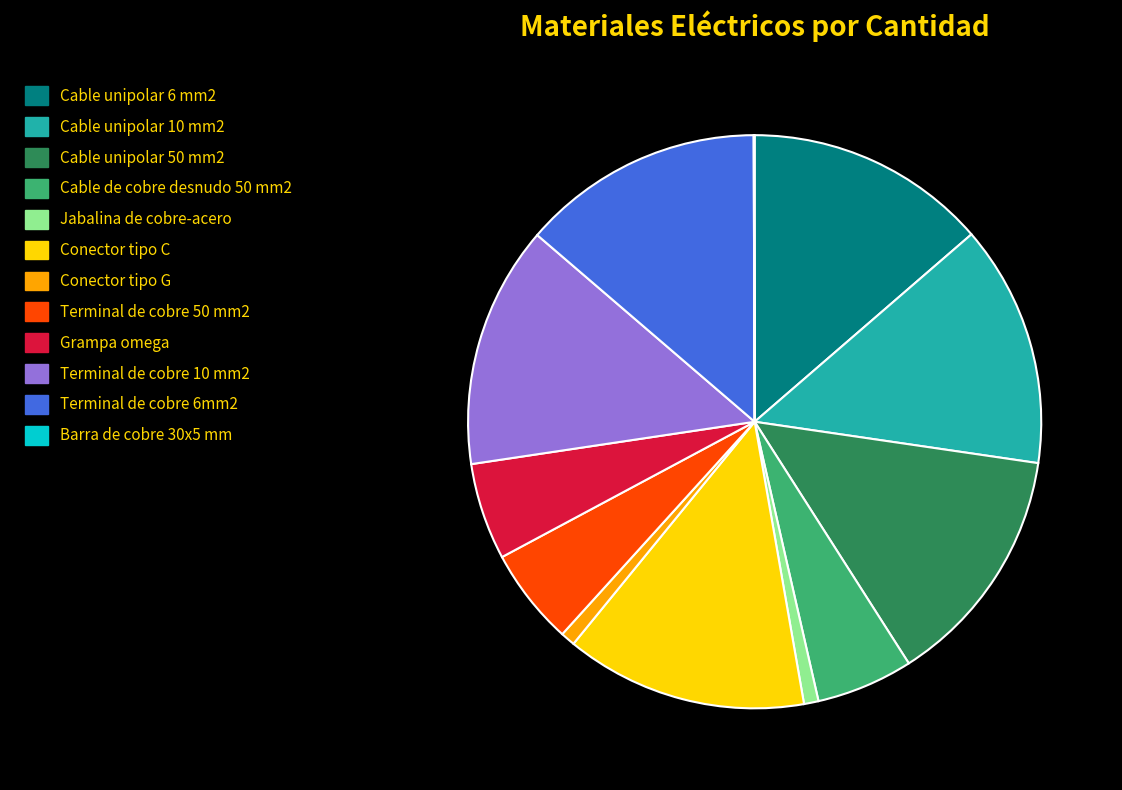

Is the sum of Conector tipo G and Cable de cobre desnudo 50 mm2 greater than half?

No